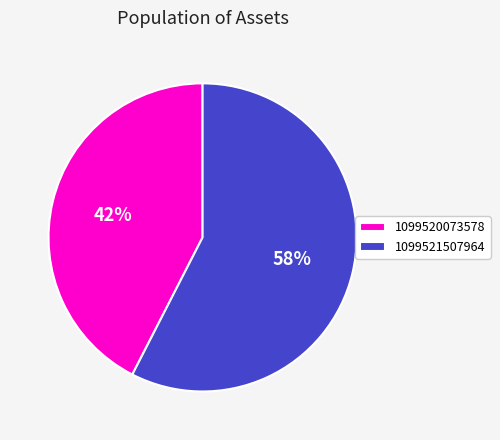

Combined, do 1099520073578 and 1099521507964 account for over 50%?

Yes